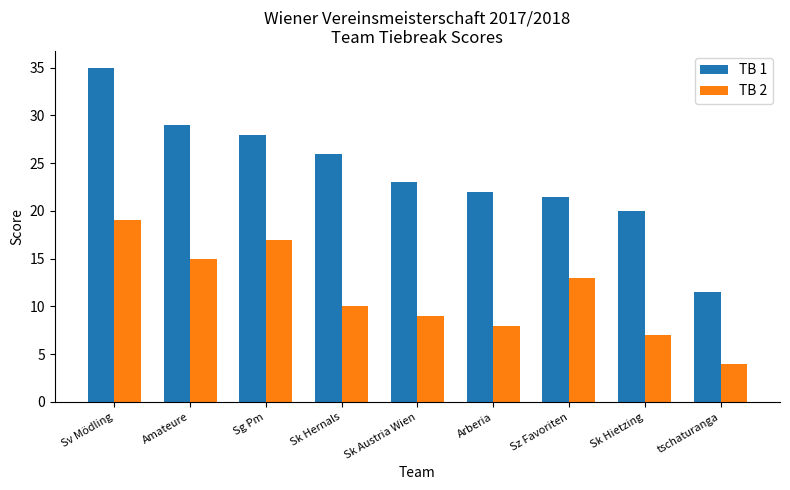

What is the minimum value shown in the chart?

4.0